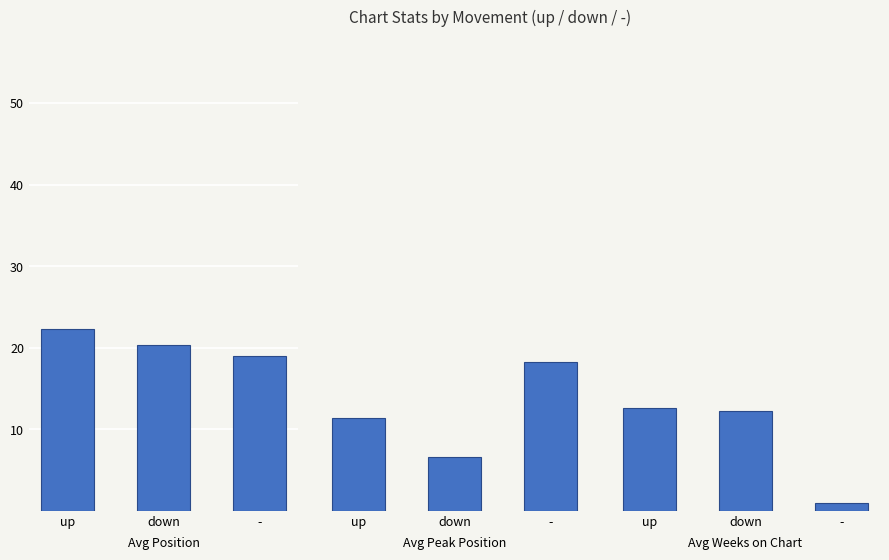

What are all the series names shown in the legend?

Avg Position, Avg Peak Position, Avg Weeks on Chart